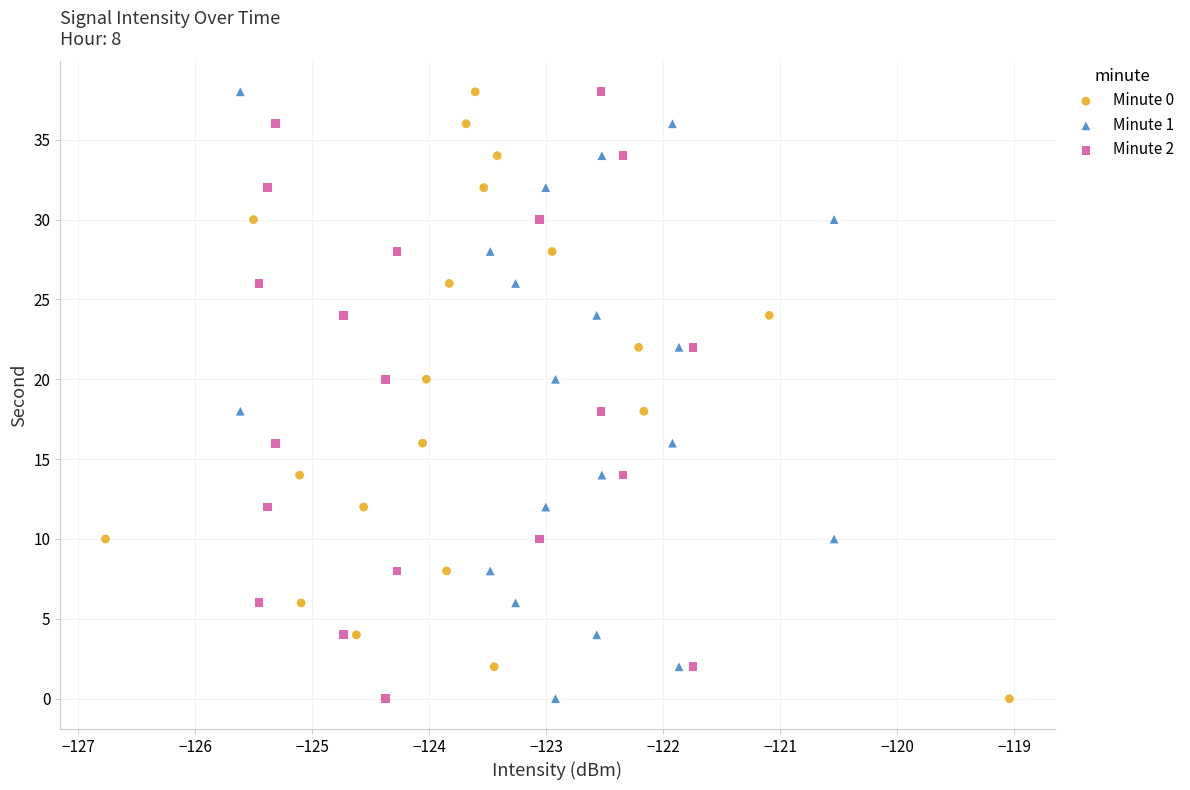

What are all the series names shown in the legend?

Minute 0, Minute 1, Minute 2